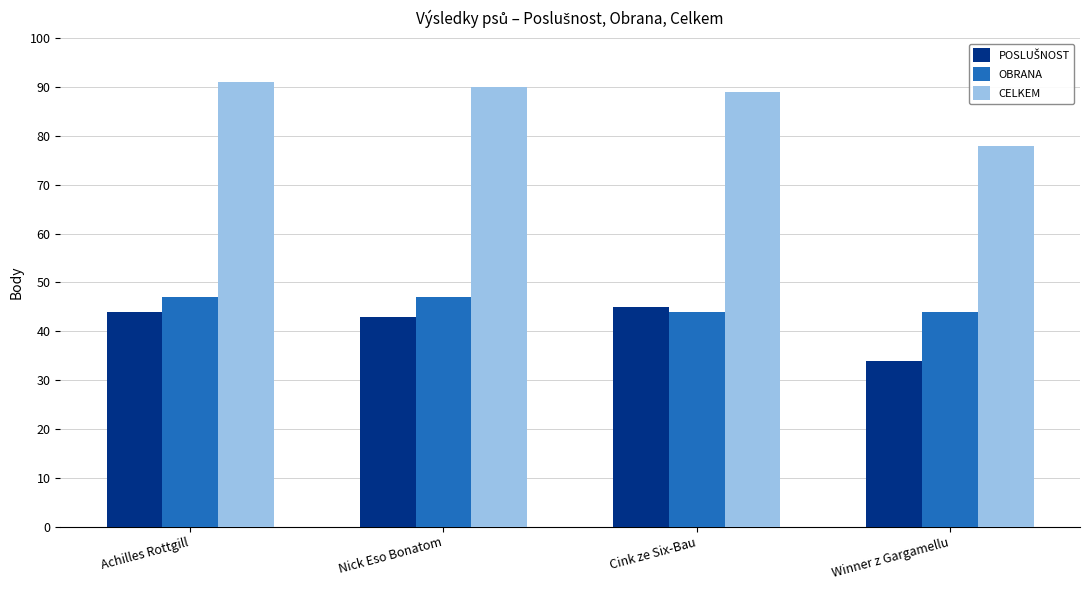

Is it true that CELKEM equals 125 at Nick Eso Bonatom?

False